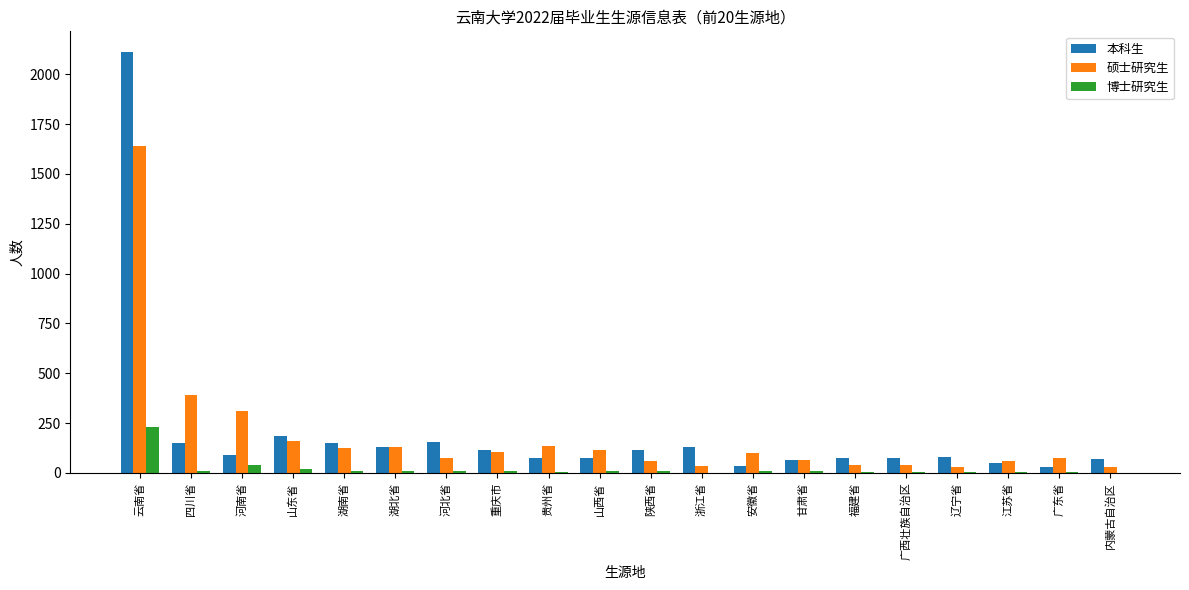

At which category does the chart reach its peak across all series?

云南省